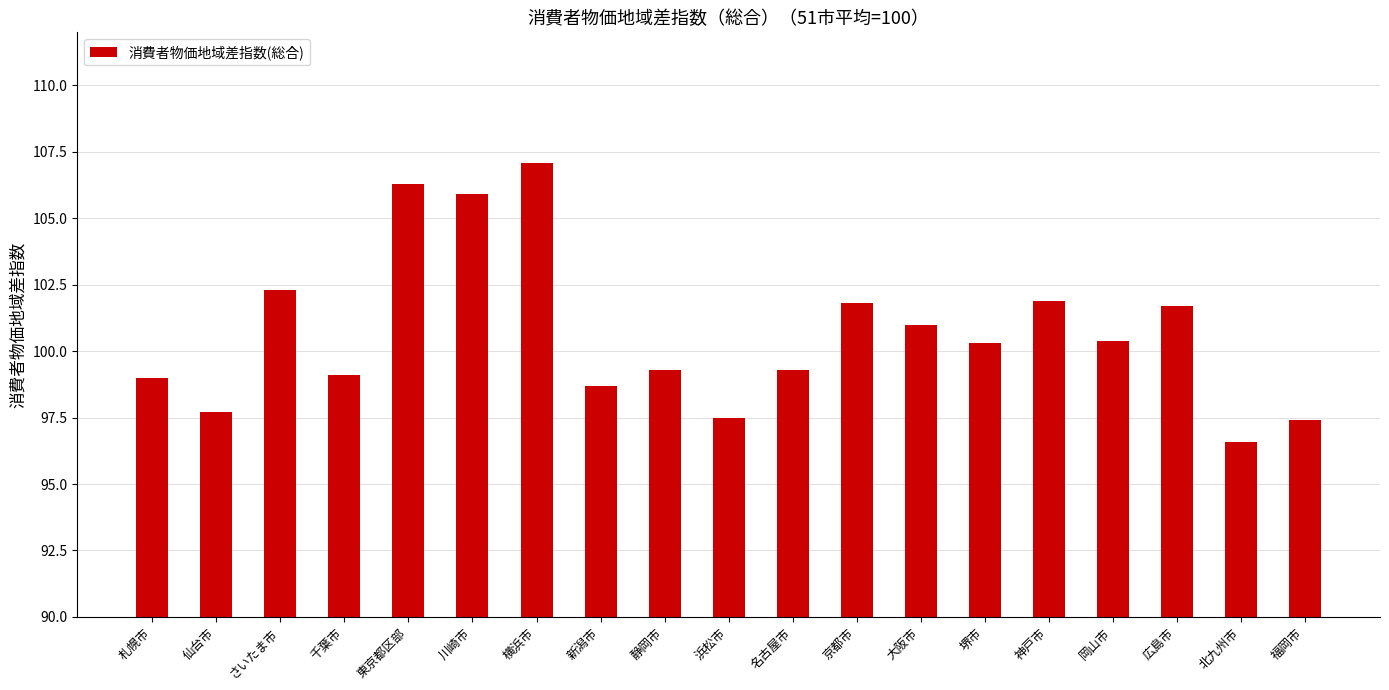

What is the minimum value shown in the chart?

96.6